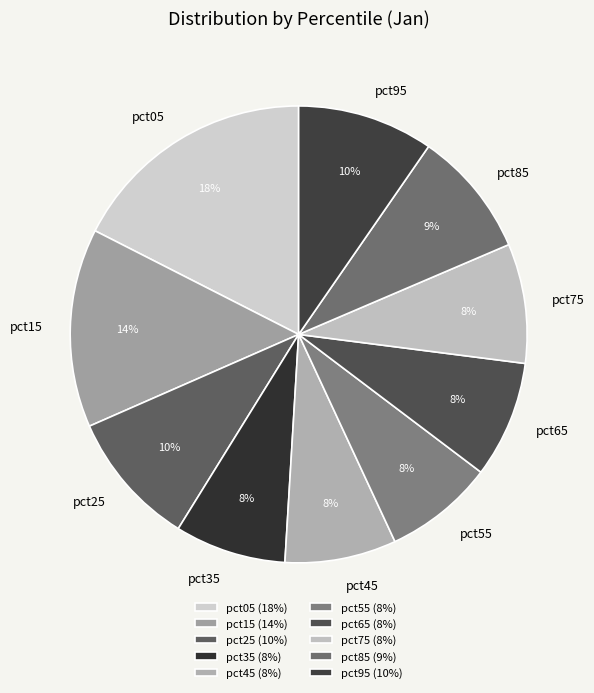

How many segments does this pie chart have?

10